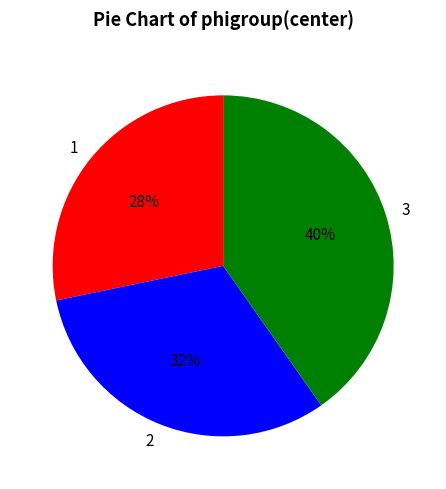

What is the ratio of the value at 1 to the value at 3?

0.7